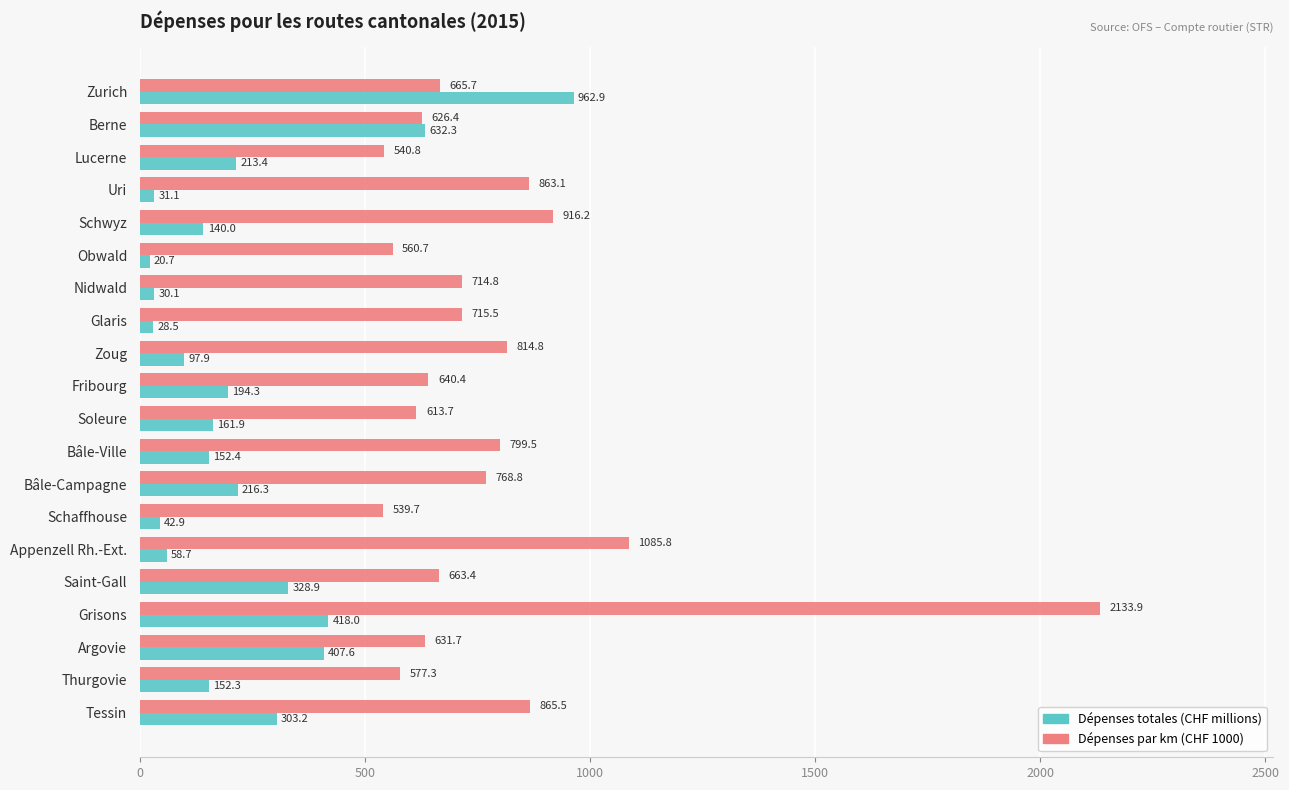

How many values in the Dépenses totales (CHF millions) series exceed 161?

10